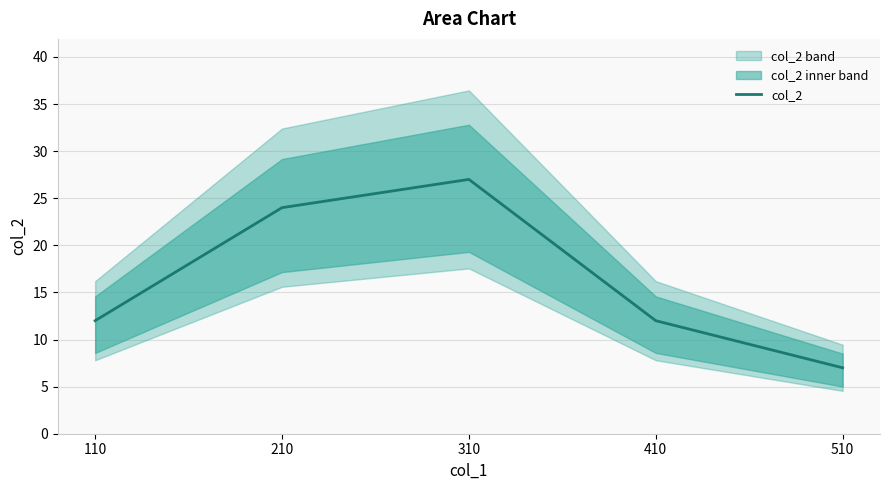

How many points are higher than both their immediate neighbors (excluding endpoints)?

1